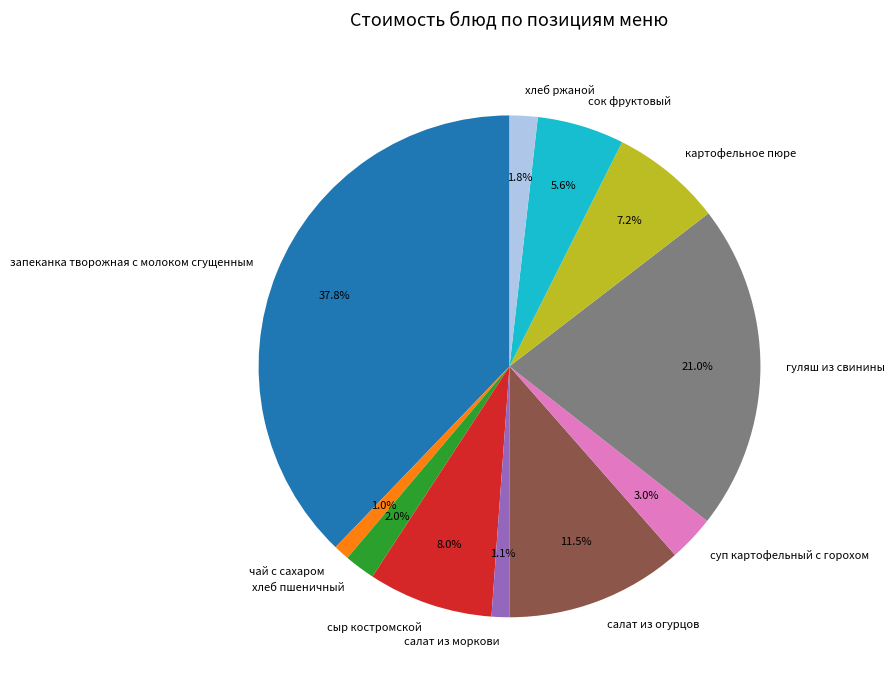

How many segments does this pie chart have?

11